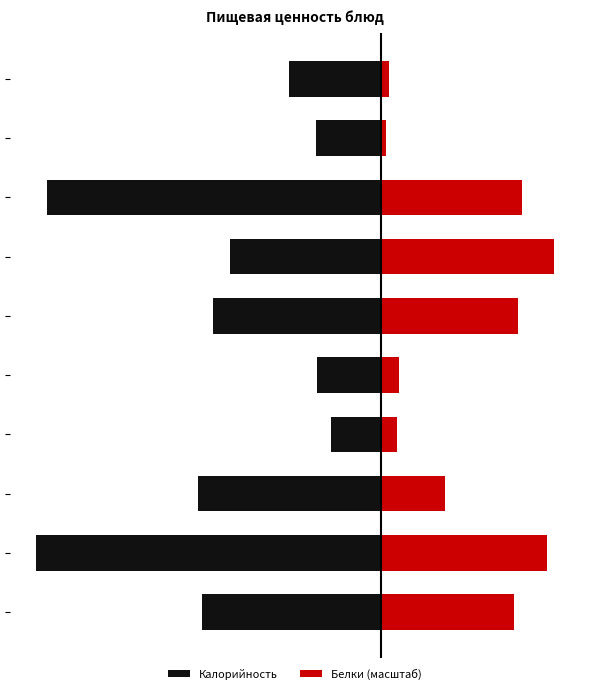

What is the maximum value for Белки (масштаб)?

138.0